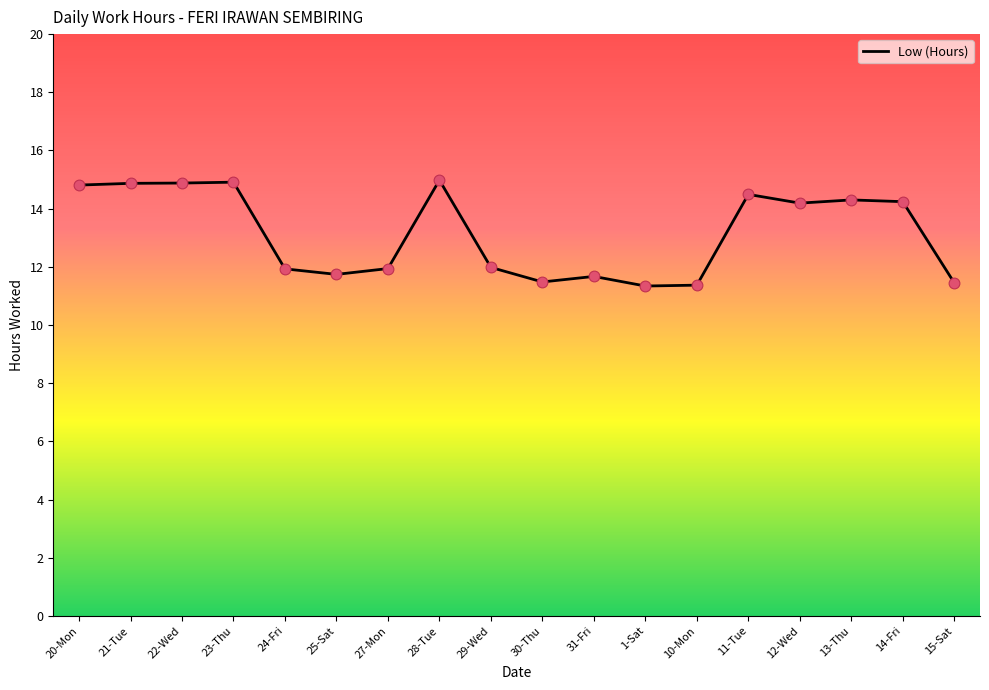

What is the change in value from 27-Mon to 28-Tue?

+3.0